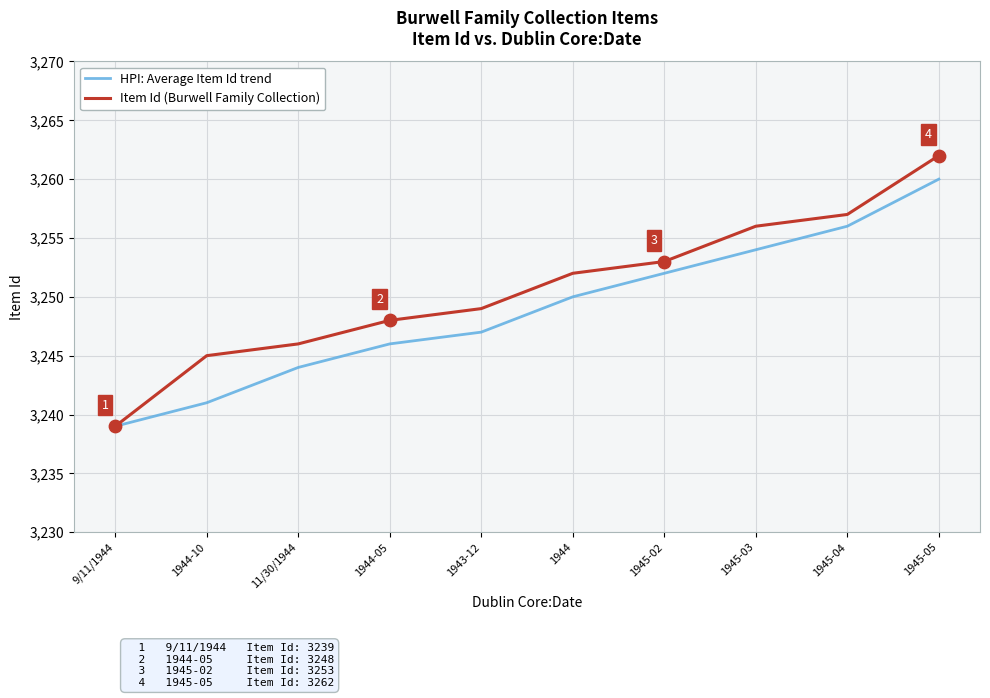

Which series has the largest range (max minus min)?

Item Id (Burwell Family Collection)